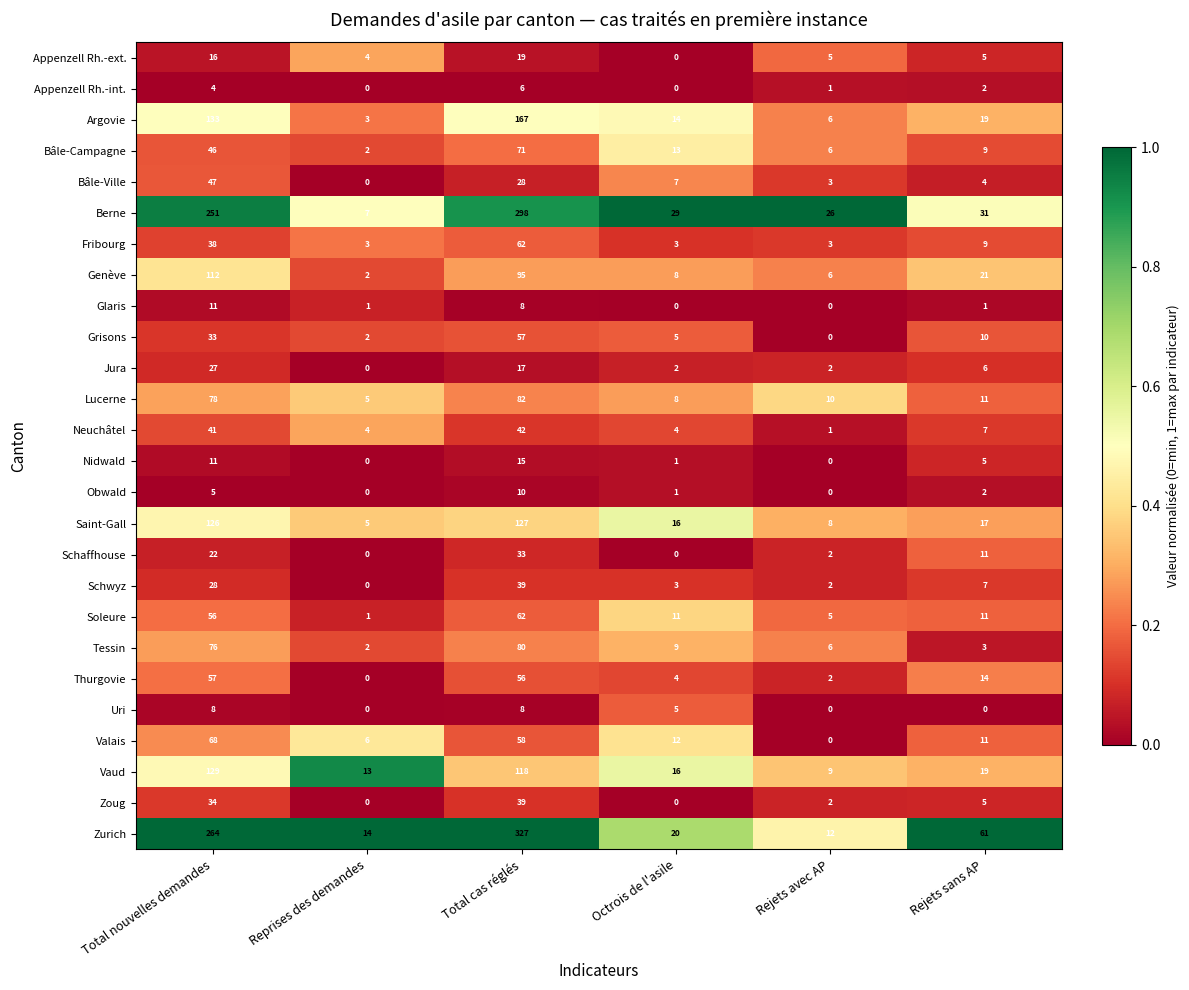

Count the Appenzell Rh.-int. values in the range 0 to 4.

5